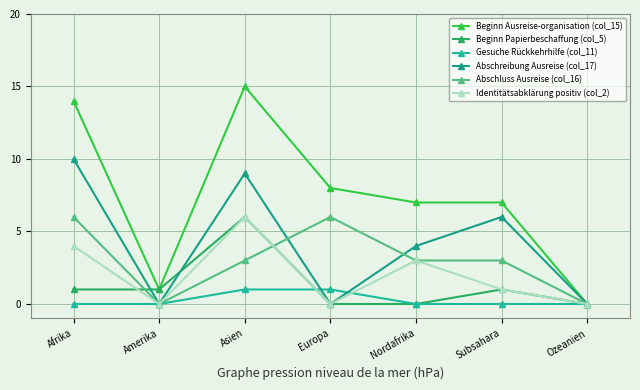

Reading left to right, what are all the values shown in this chart?

Beginn Ausreise-organisation (col_15): 14	1	15	8	7	7	0
Beginn Papierbeschaffung (col_5): 1	1	6	0	0	1	0
Gesuche Rückkehrhilfe (col_11): 0	0	1	1	0	0	0
Abschreibung Ausreise (col_17): 10	0	9	0	4	6	0
Abschluss Ausreise (col_16): 6	0	3	6	3	3	0
Identitätsabklärung positiv (col_2): 4	0	6	0	3	1	0